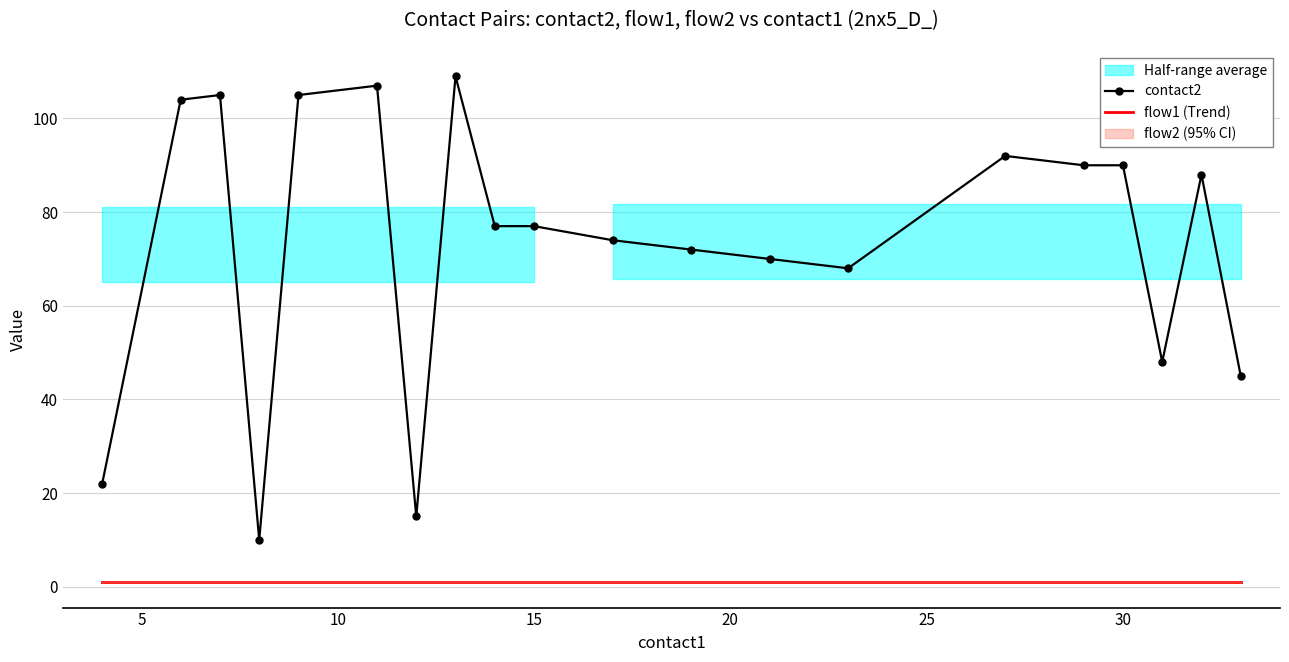

Reading left to right, what are all the values shown in this chart?

contact2: 22	104	105	10	105	107	15	109	77	77	74	72	70	68	92	90	90	48	88	45
flow1 (Trend): 1	1	1	1	1	1	1	1	1	1	1	1	1	1	1	1	1	1	1	1